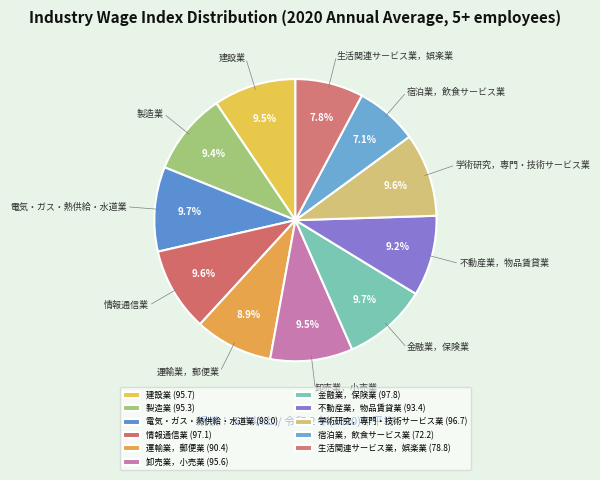

To the nearest percent, what is the difference between the largest and smallest slice percentages?

3%